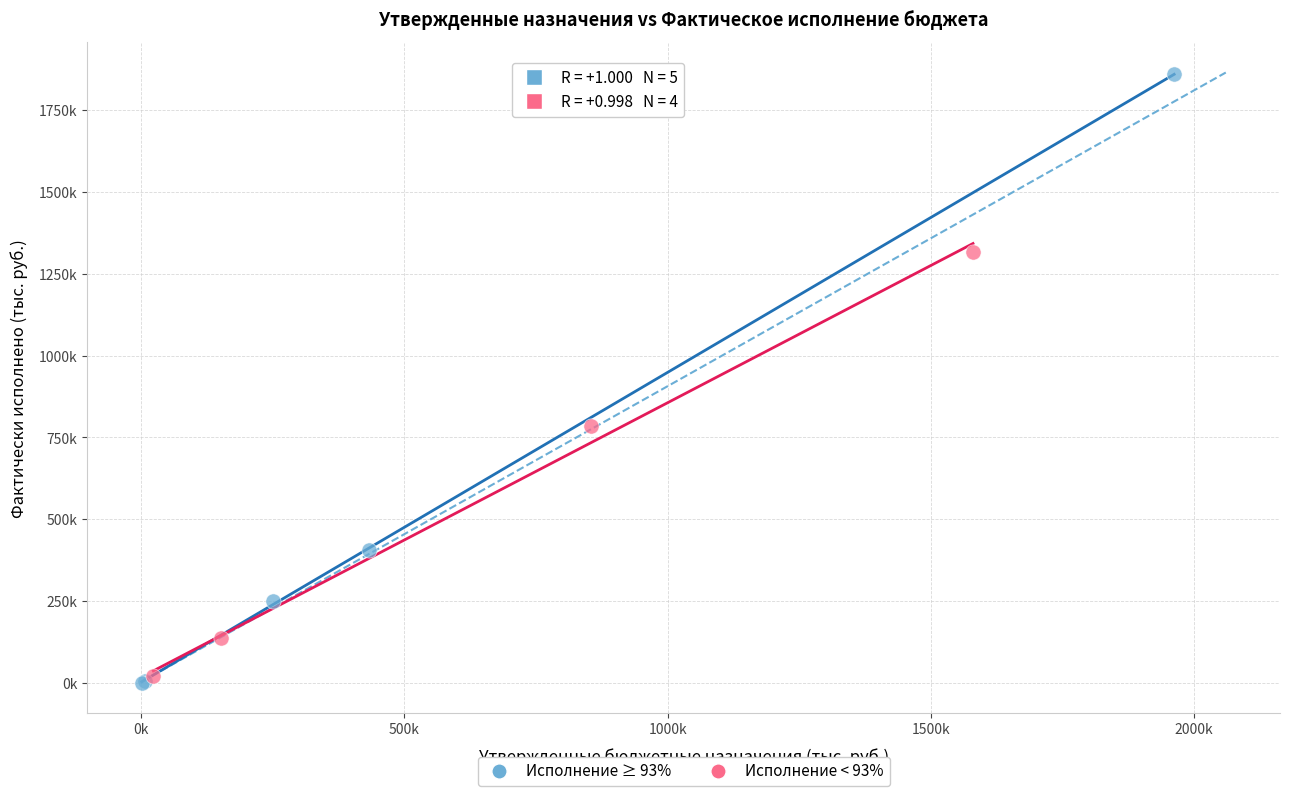

Which series has the largest Y range (max minus min)?

Исполнение ≥ 93%